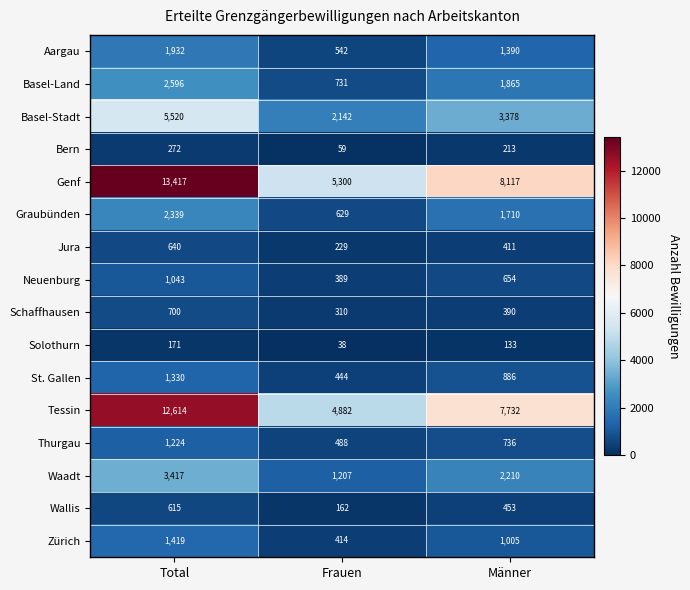

At how many categories does at least one series exceed 7941?

2